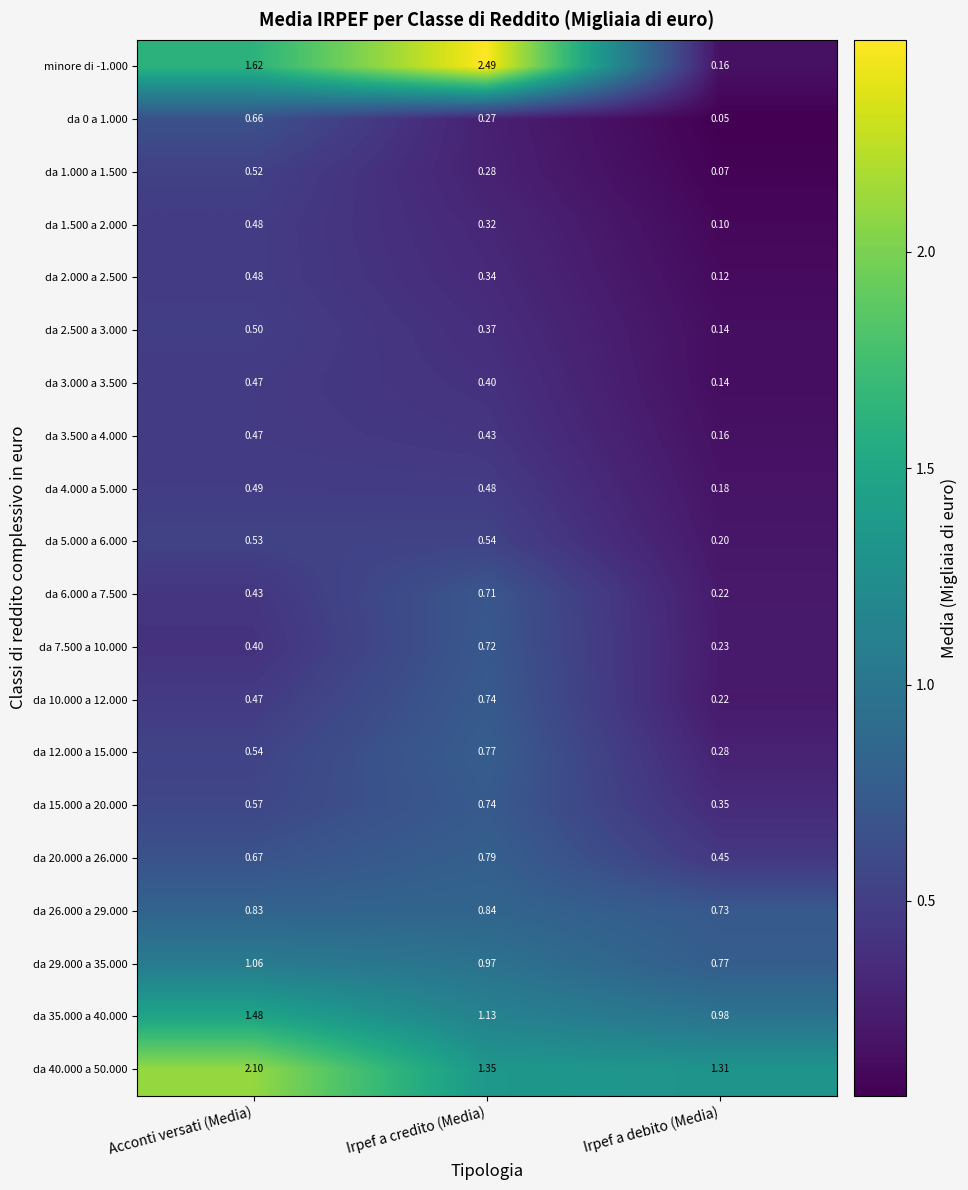

Which series changed the most between Irpef a credito (Media) and Irpef a debito (Media)?

minore di -1.000